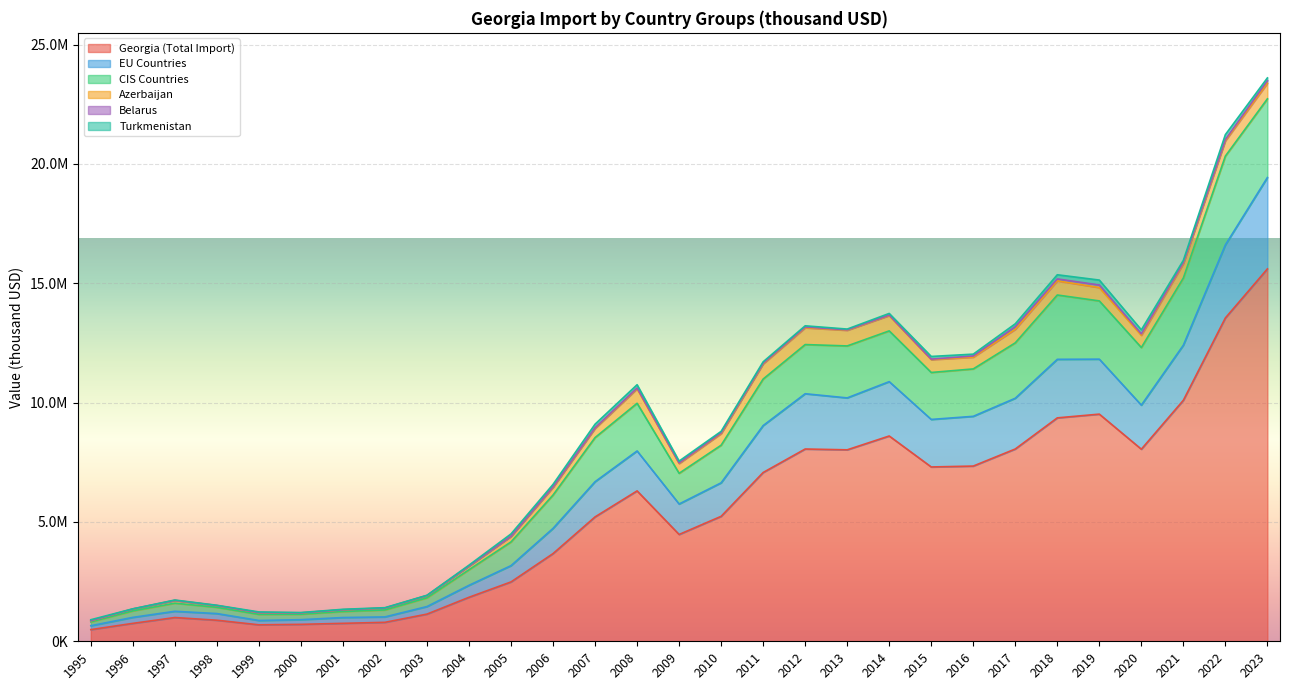

Is it true that Georgia (Total Import) equals 995320.1 at 1997?

True